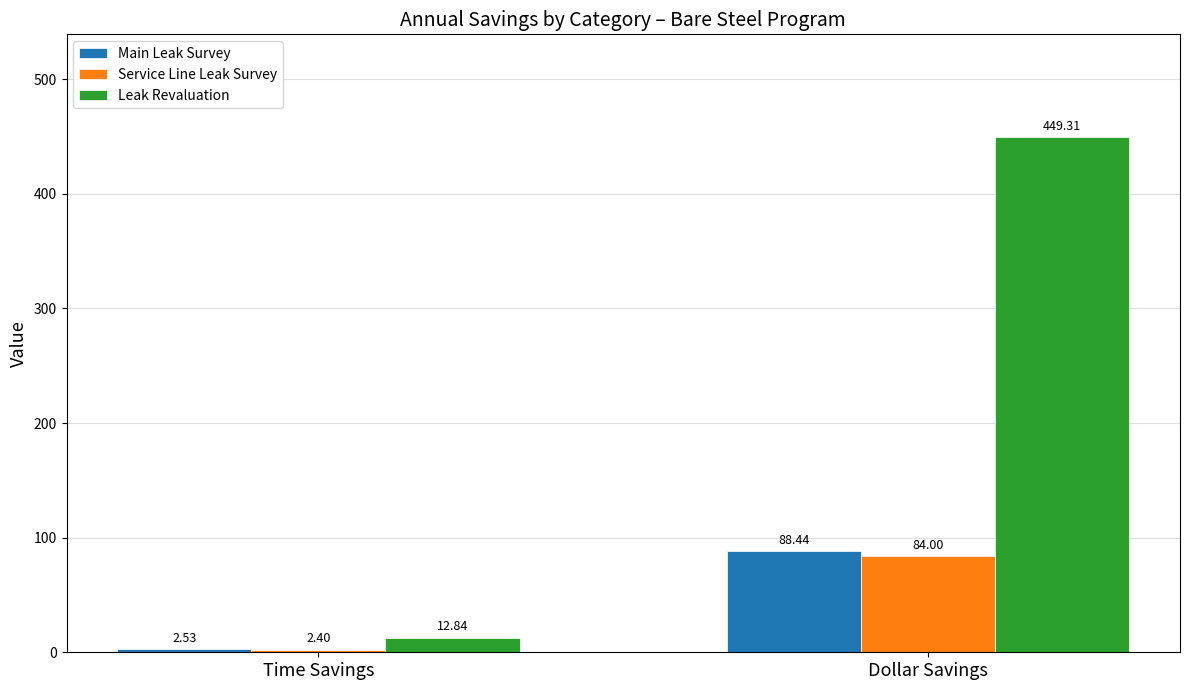

Where is Service Line Leak Survey nearest to the value 43?

Time Savings